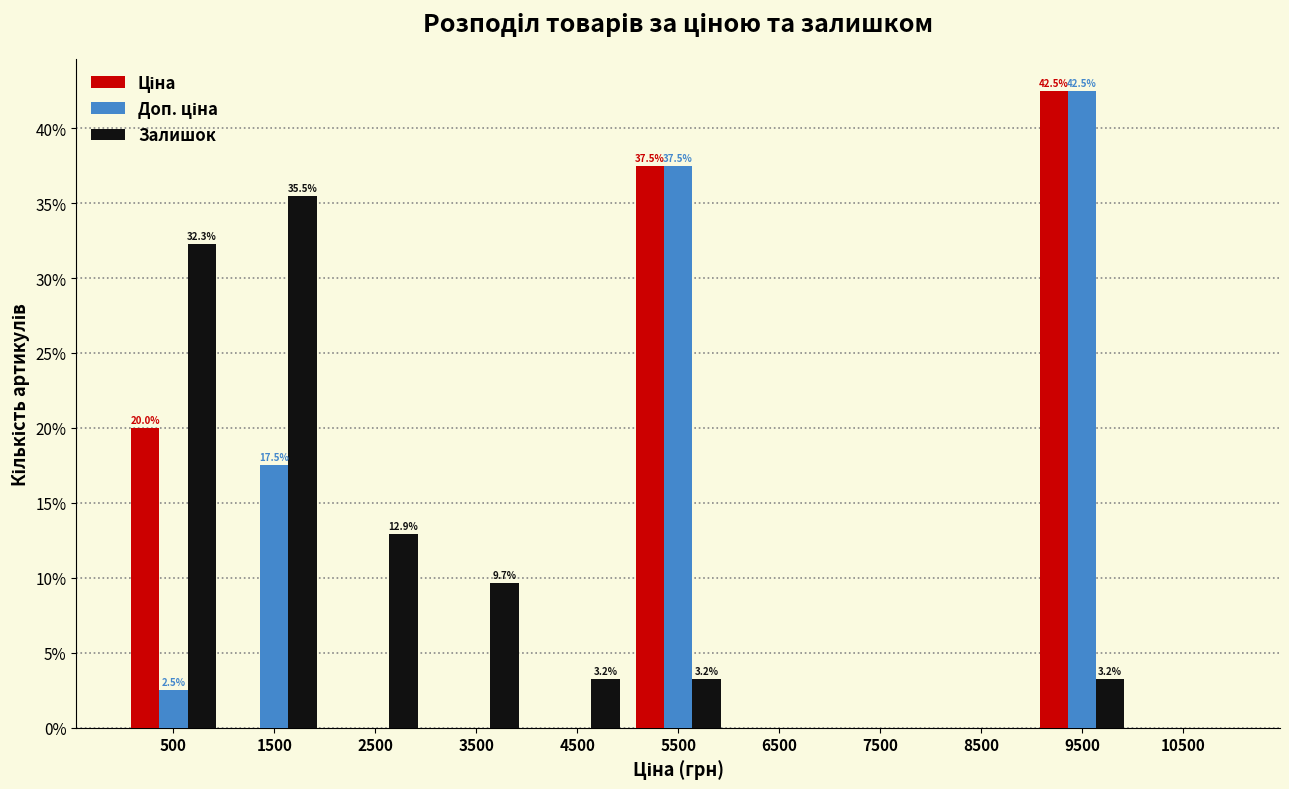

What is the maximum value shown in the chart?

42.5